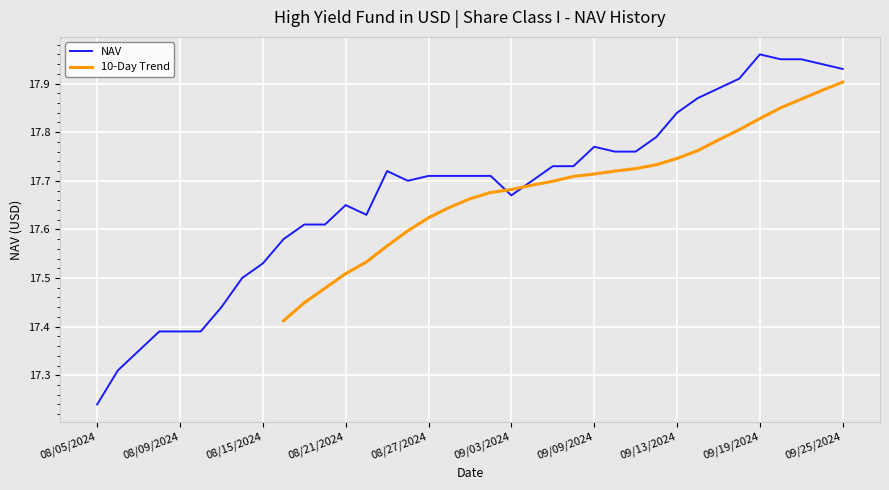

What is the sum of the values at 09/23/2024 and 08/30/2024?

35.7